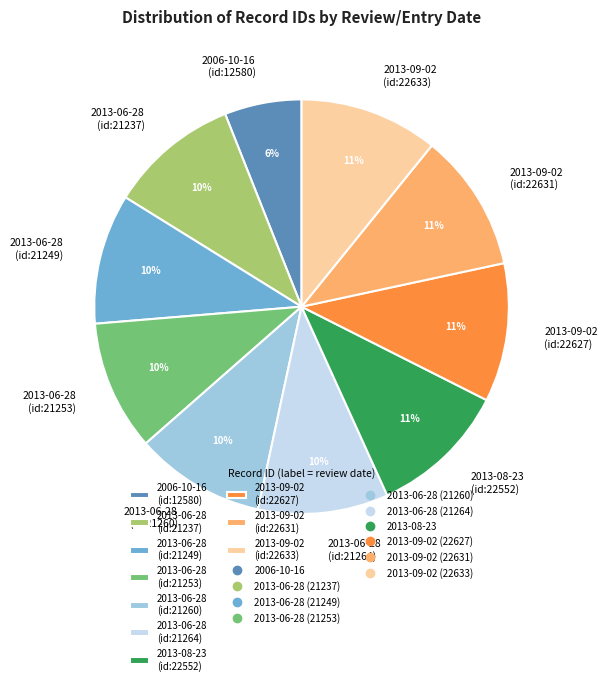

Between 2006-10-16 (id:12580) and 2013-06-28 (id:21249), which is larger?

2013-06-28 (id:21249)